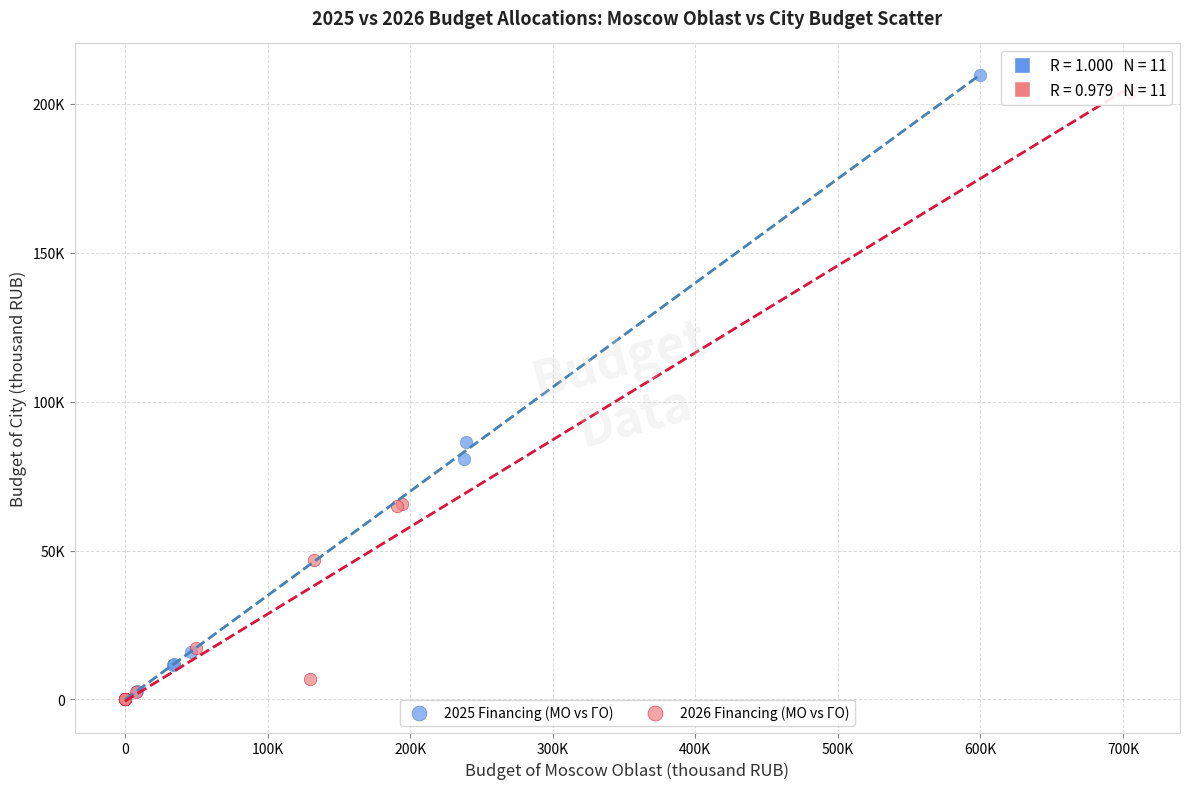

What are all the series names shown in the legend?

2025 Financing (МО vs ГО), 2026 Financing (МО vs ГО)